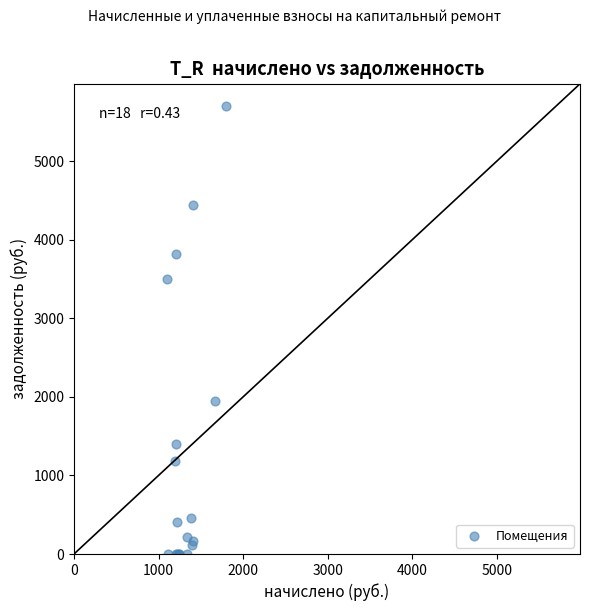

What Y value in the scatter plot is closest to 2849?

3496.0